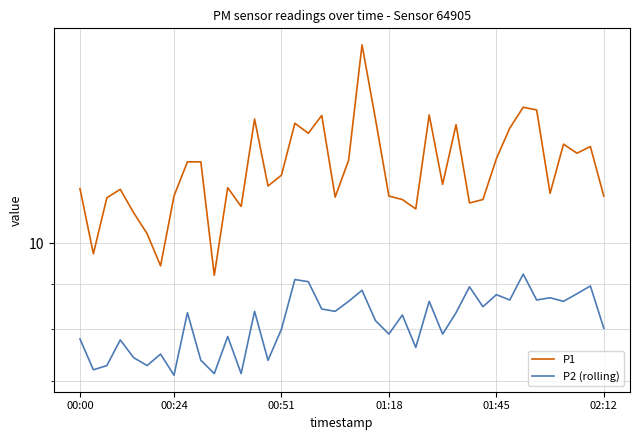

In P2 (rolling), how many points are lower than both neighbors (excluding endpoints)?

14